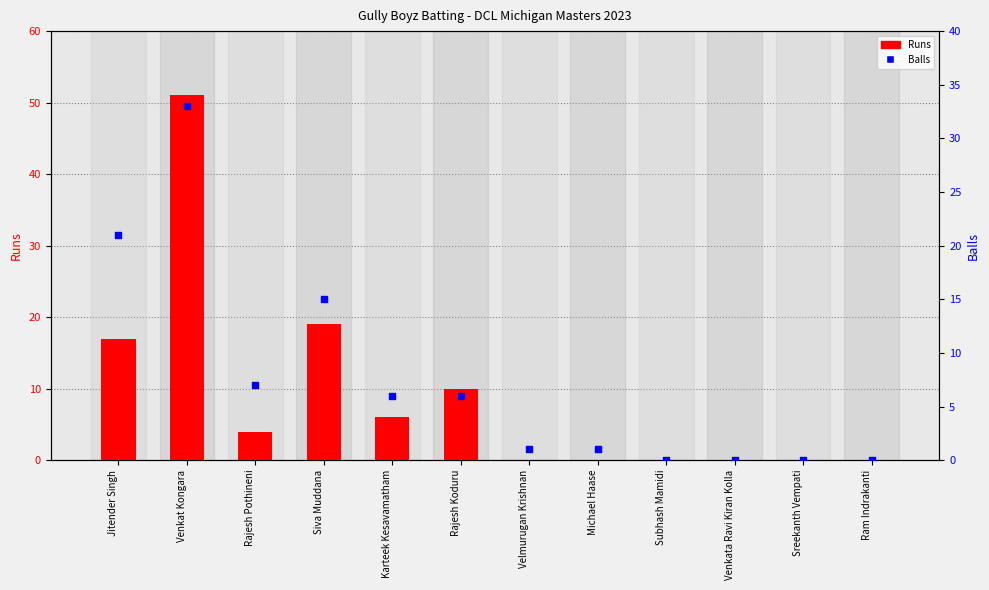

Which series reaches the minimum Y coordinate?

Runs